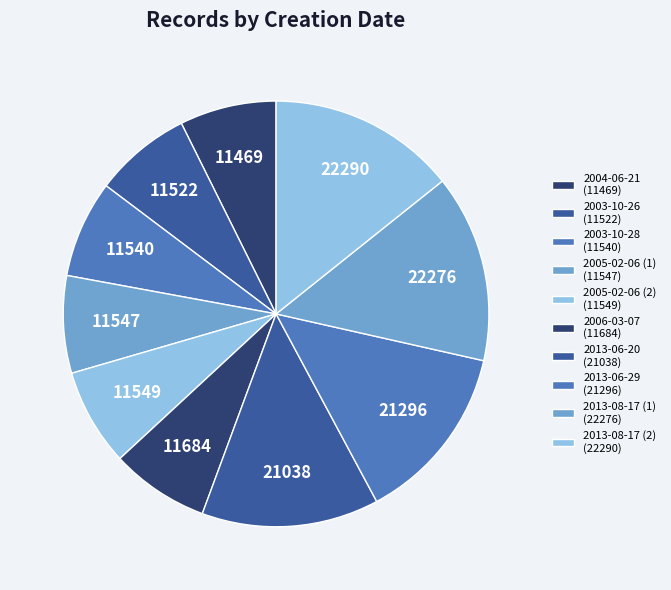

Which category has the biggest portion of the pie?

2013-08-17 (2)